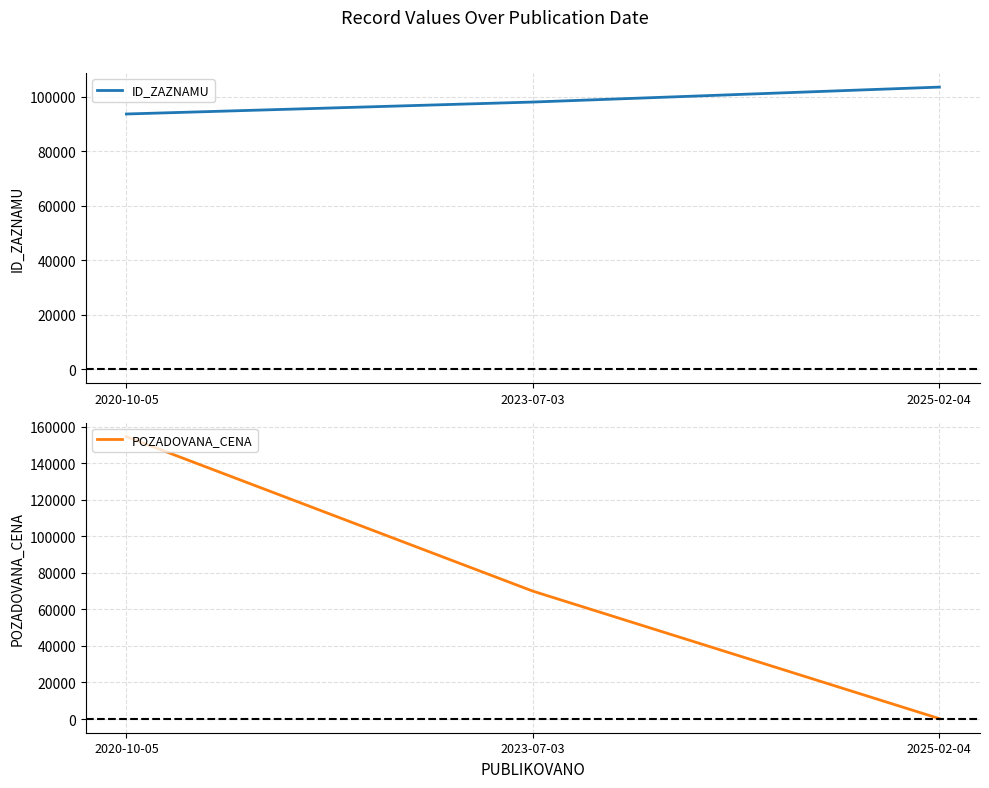

How many series are shown in this chart?

2